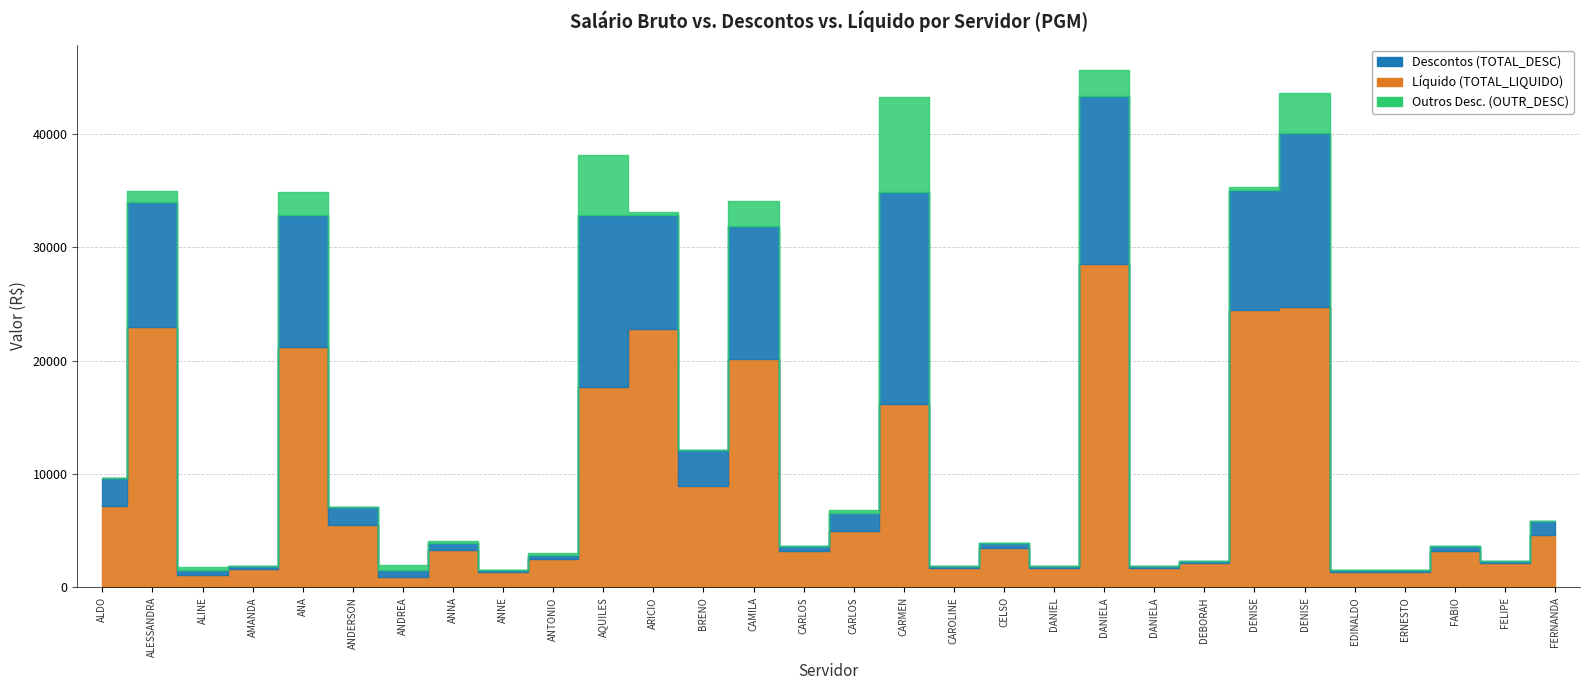

How many lines are shown in the chart?

3